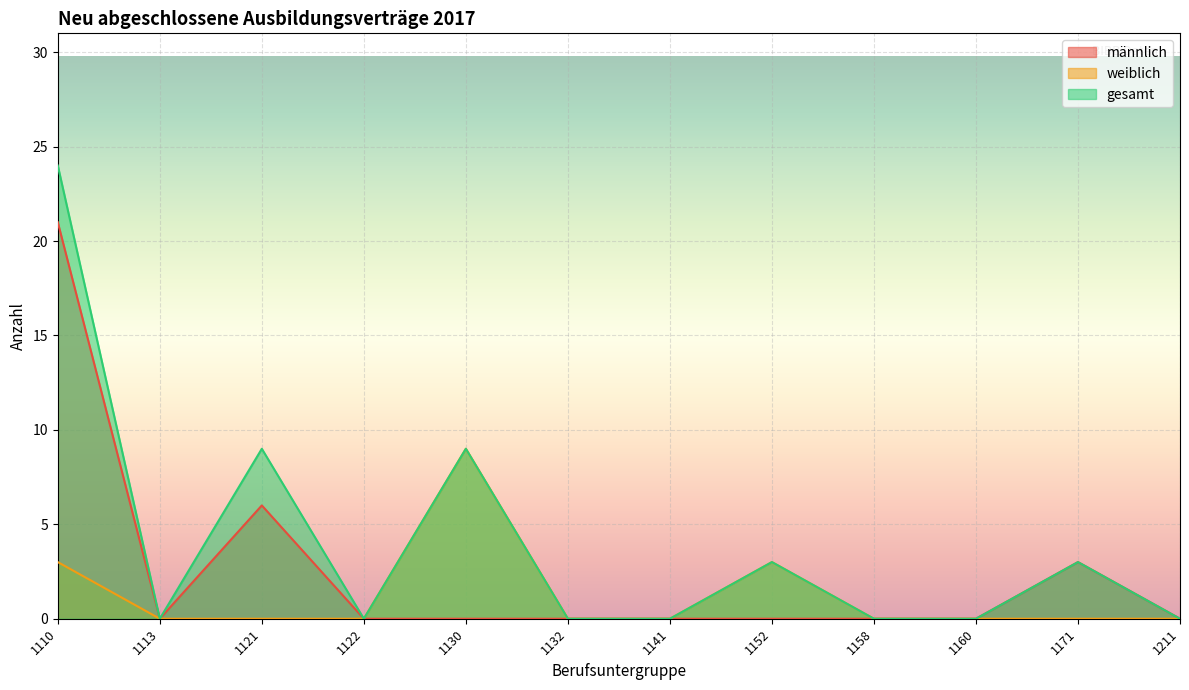

List the series in order of their overall mean, highest first.

gesamt, männlich, weiblich